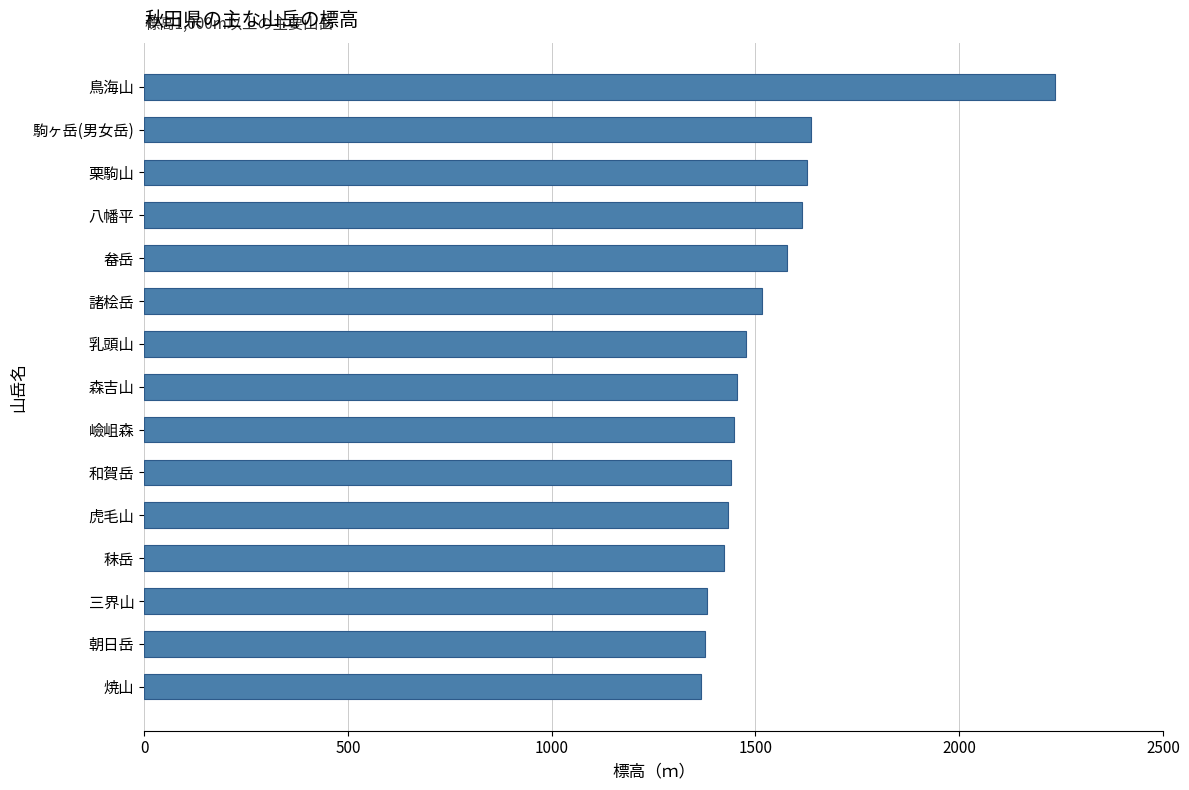

What is the average value?

1534